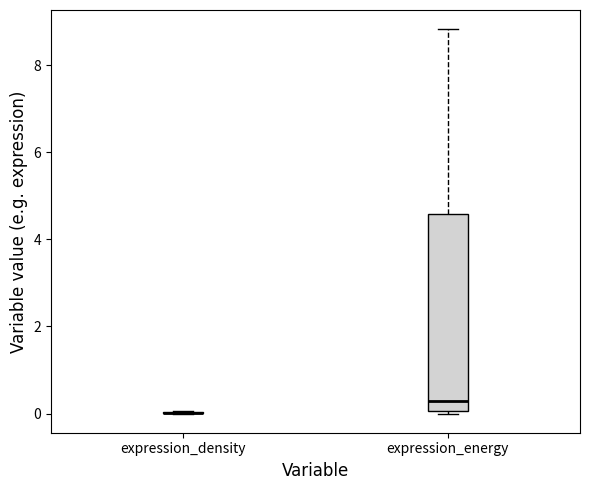

Which box is the tallest, from its lower edge to its upper edge?

expression_energy